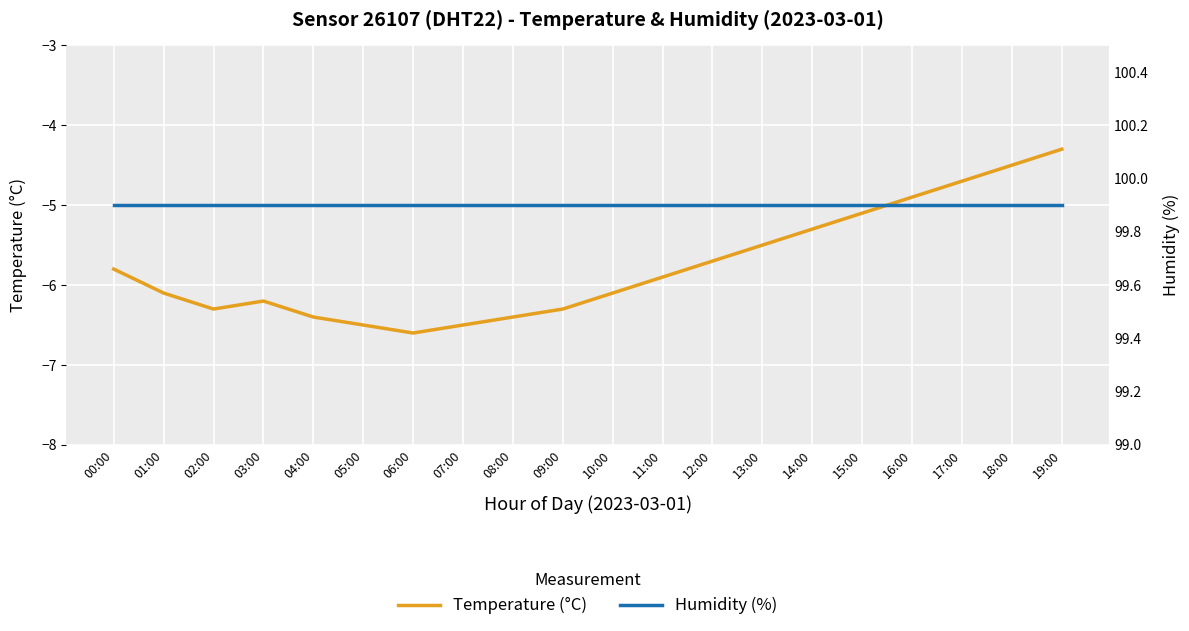

True or false: temperature and humidity intersect in this chart.

False